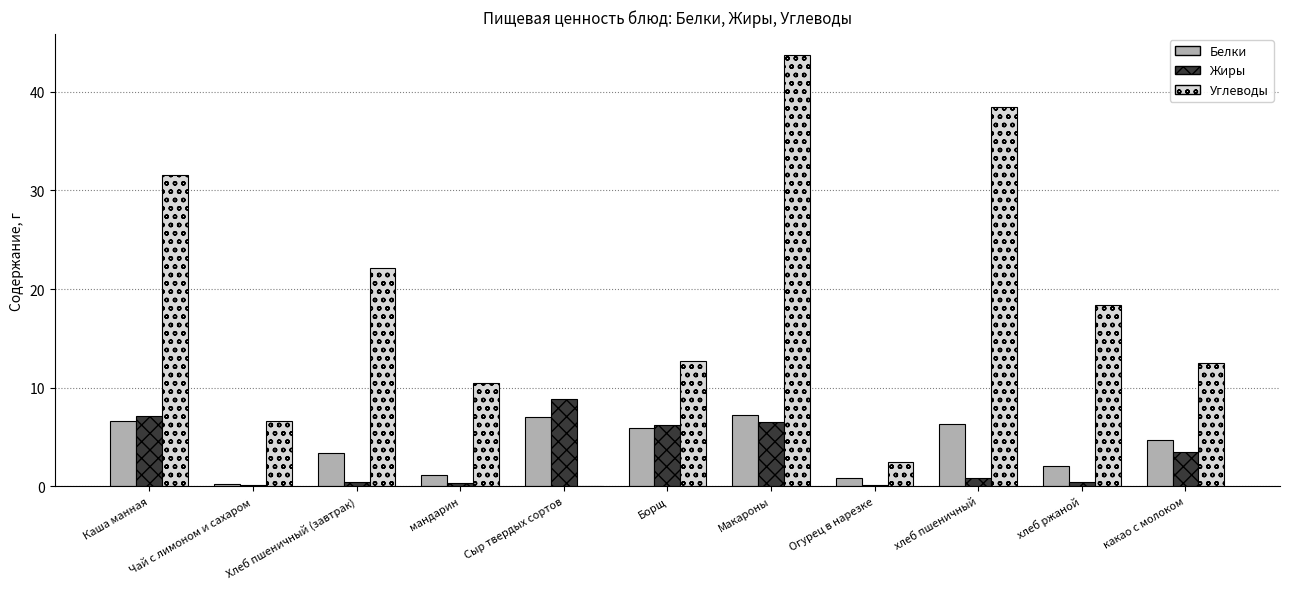

Which series has the largest range (max minus min)?

Углеводы